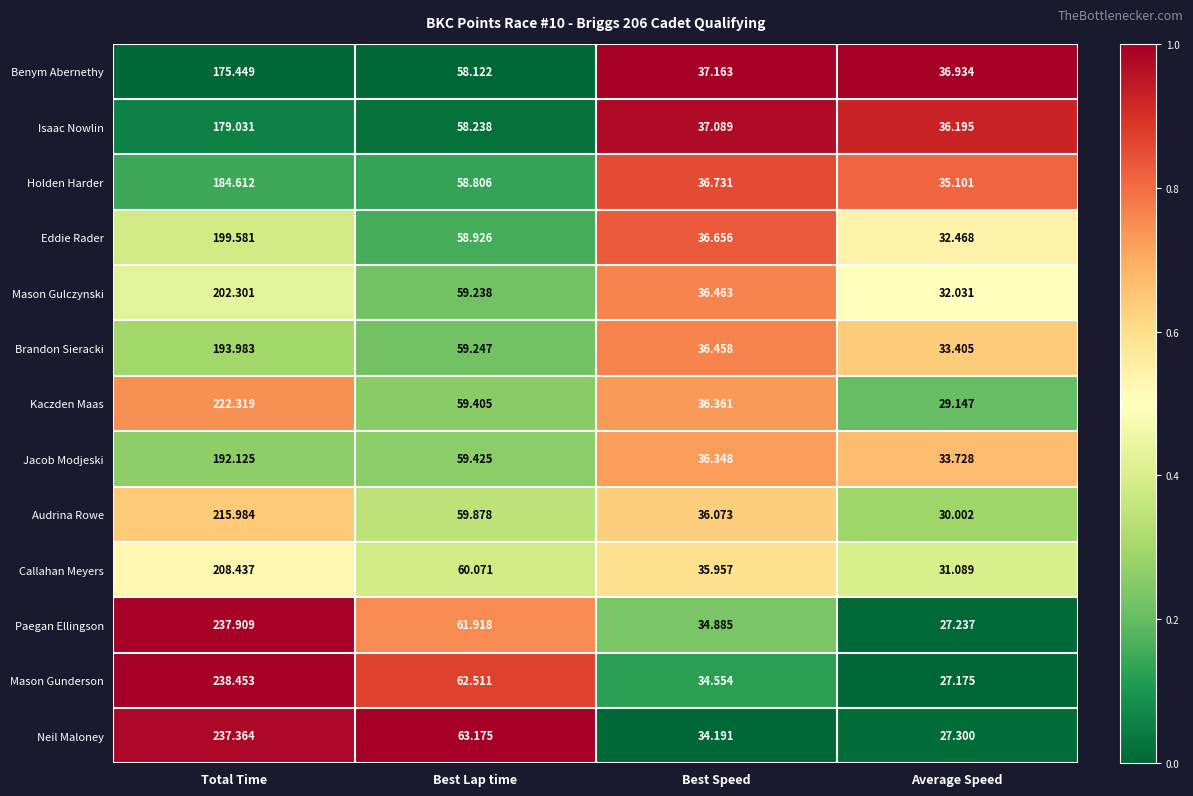

Which category has the highest value in the Mason Gulczynski series?

Total Time